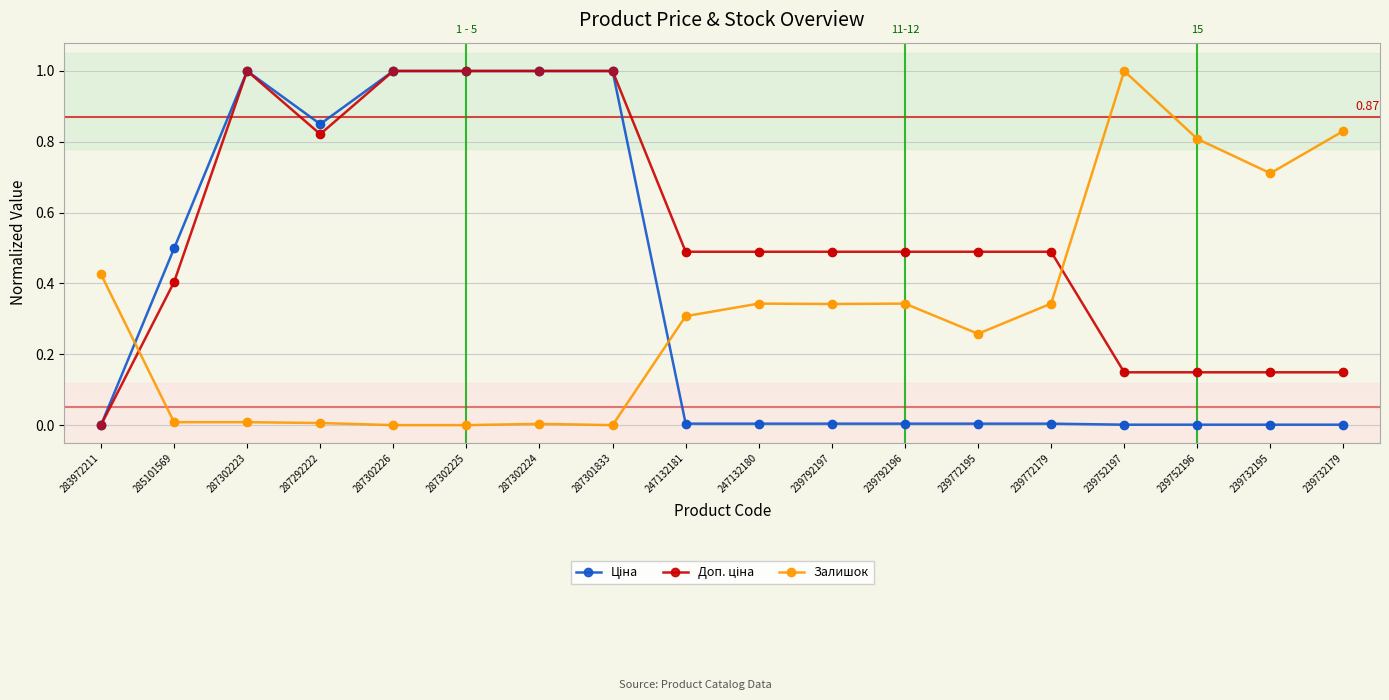

Between 239752197 and 239732179, which series saw the biggest shift?

Залишок